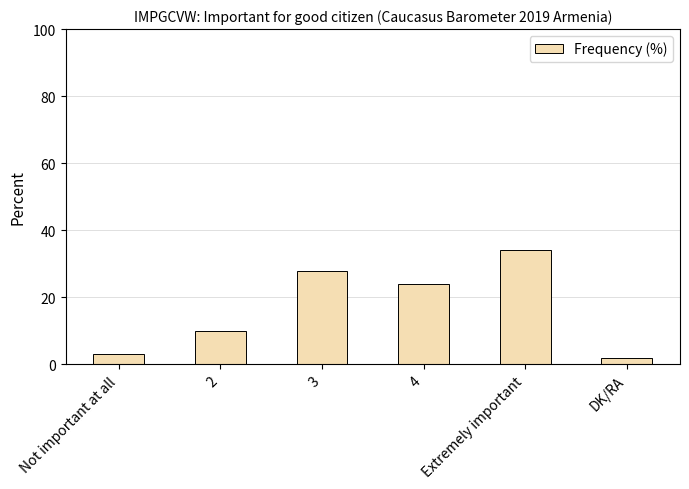

At which label does the data first exceed 24?

3